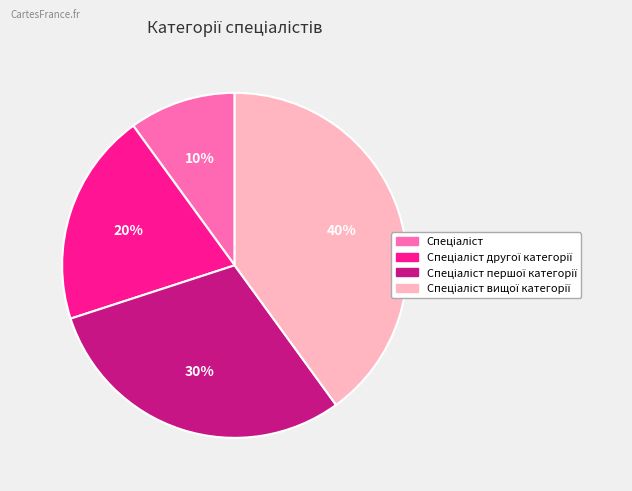

To the nearest percent, what is the average slice percentage?

25%